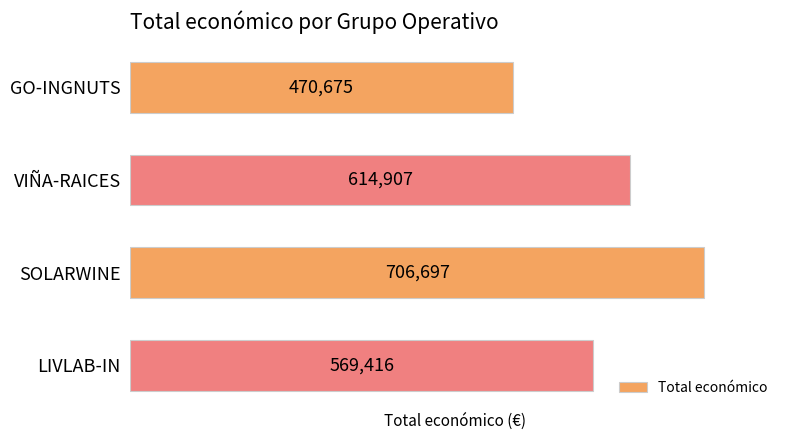

How many distinct data groups are displayed?

1